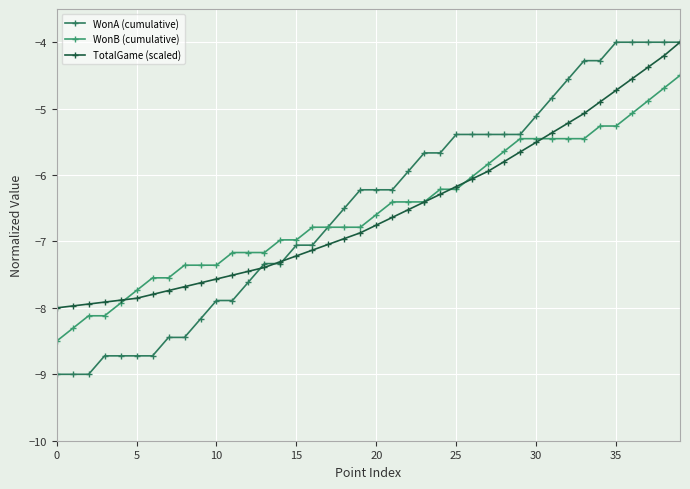

How many lines are shown in the chart?

3